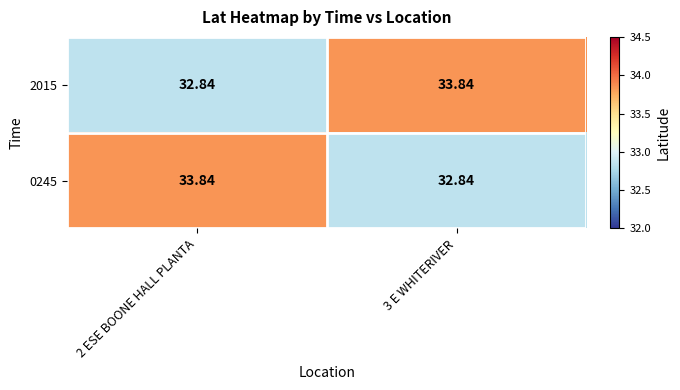

At how many categories does at least one series exceed 33?

2